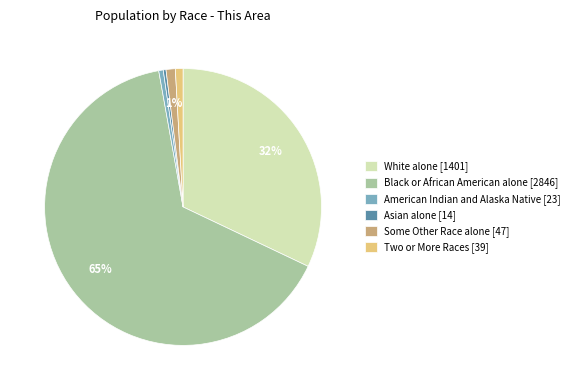

To the nearest percent, what is the average slice percentage?

17%